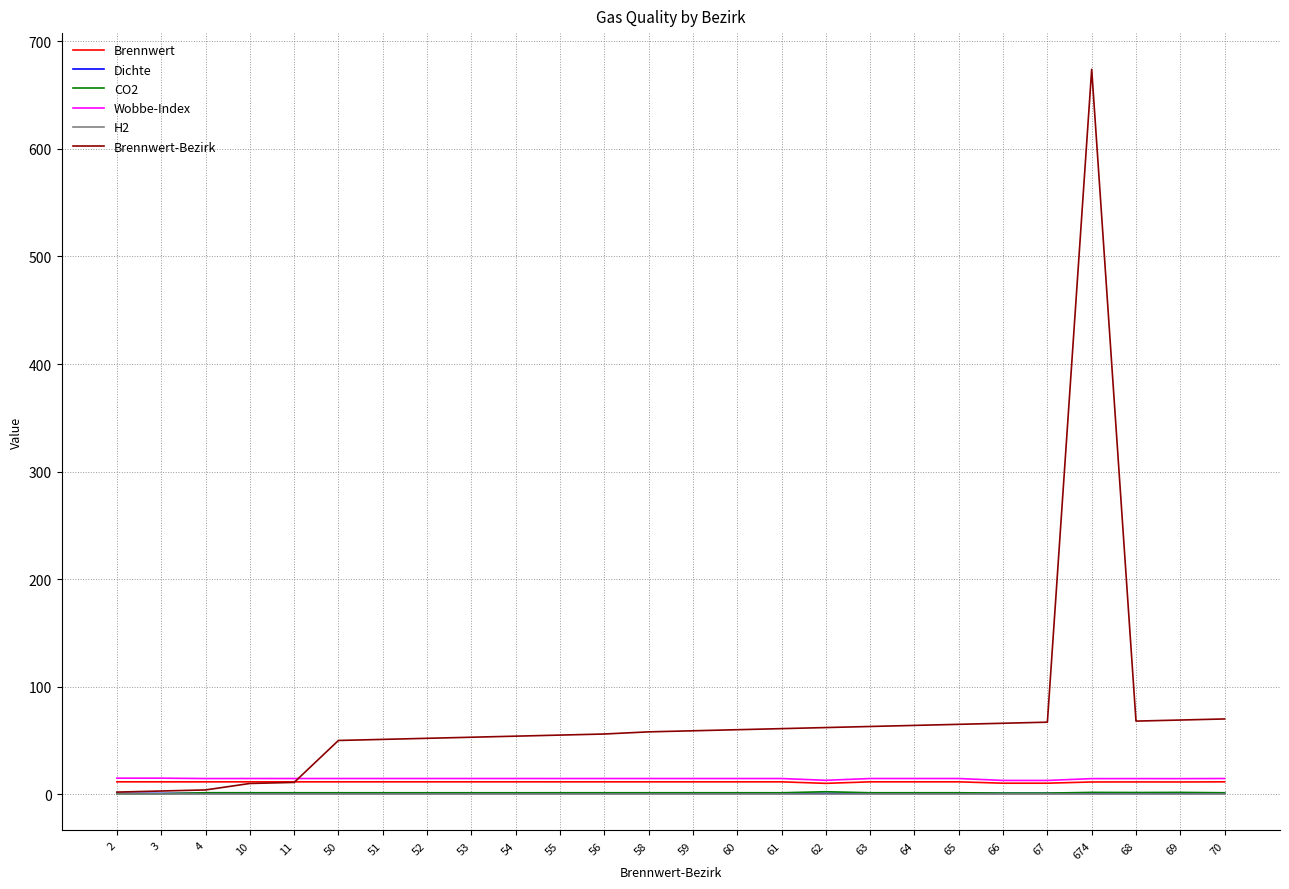

Which series has the widest spread of values?

Brennwert-Bezirk